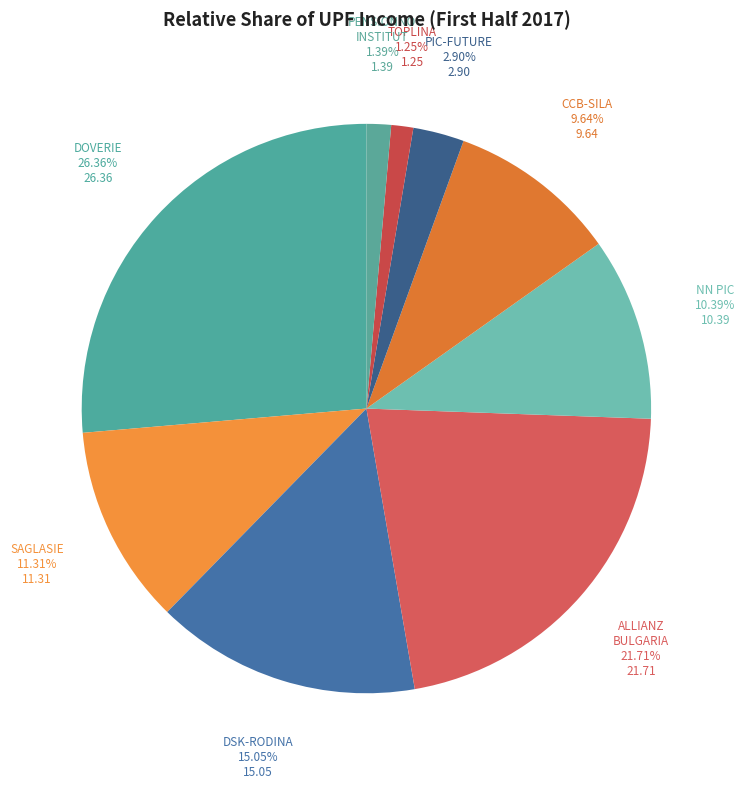

How many slices are in this pie chart?

9